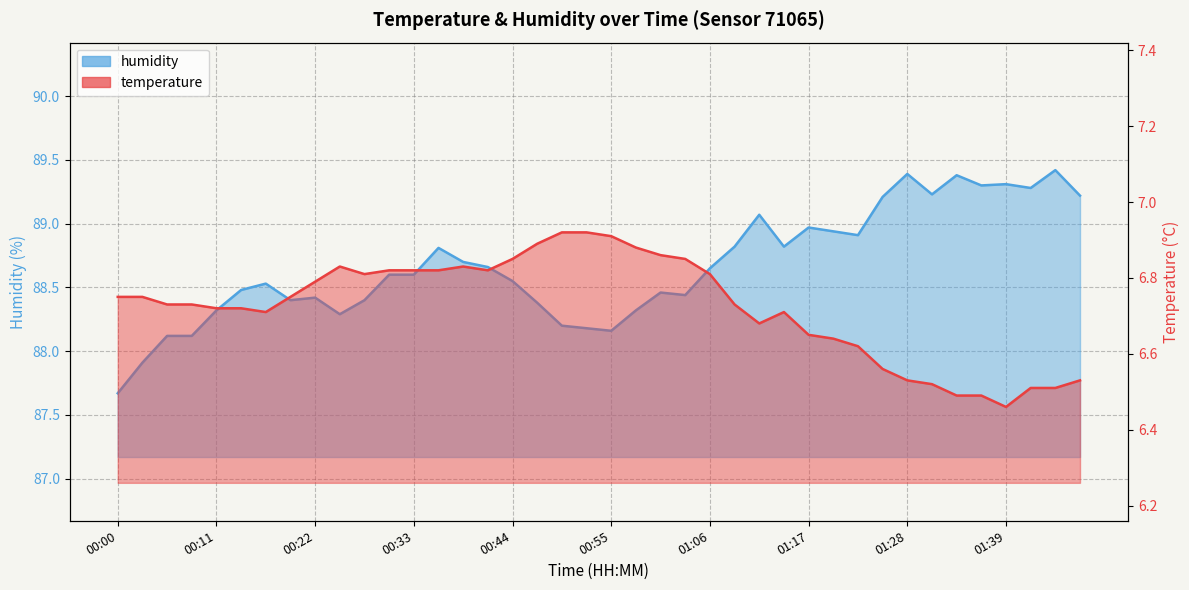

Between 01:01 and 00:03, which is larger?

01:01